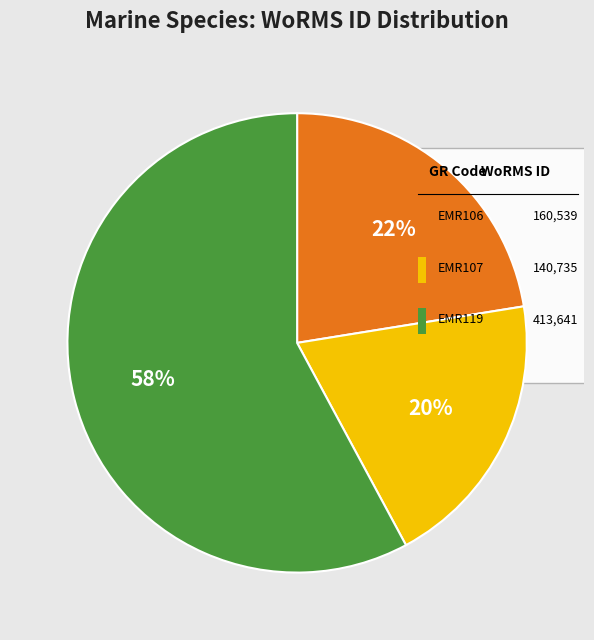

To the nearest percent, what is the difference between the largest and smallest slice percentages?

38%